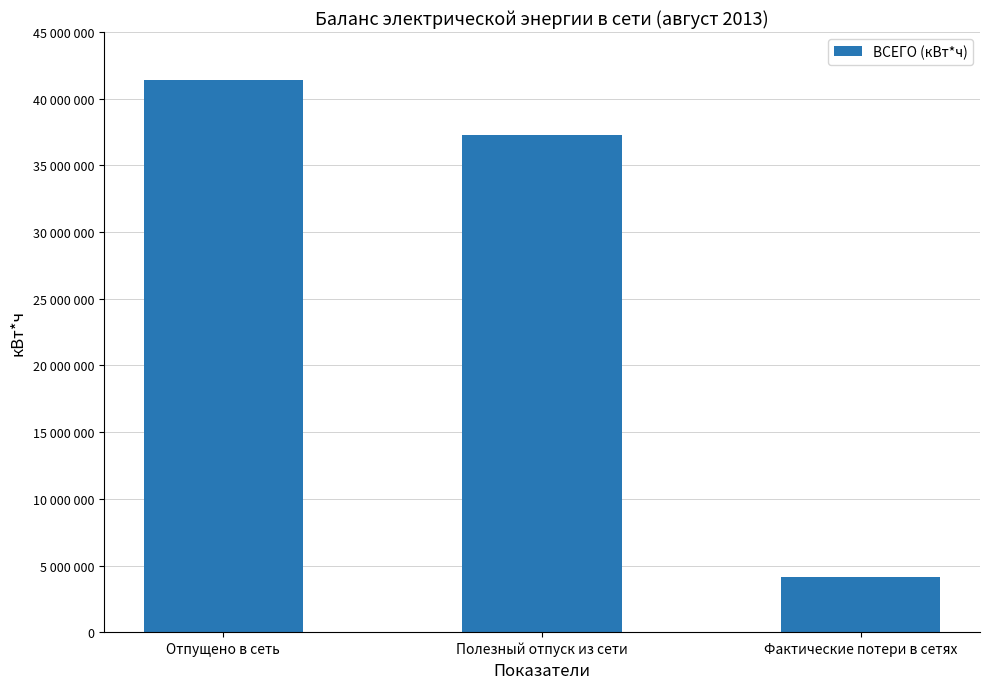

Does the chart contain any negative values?

No